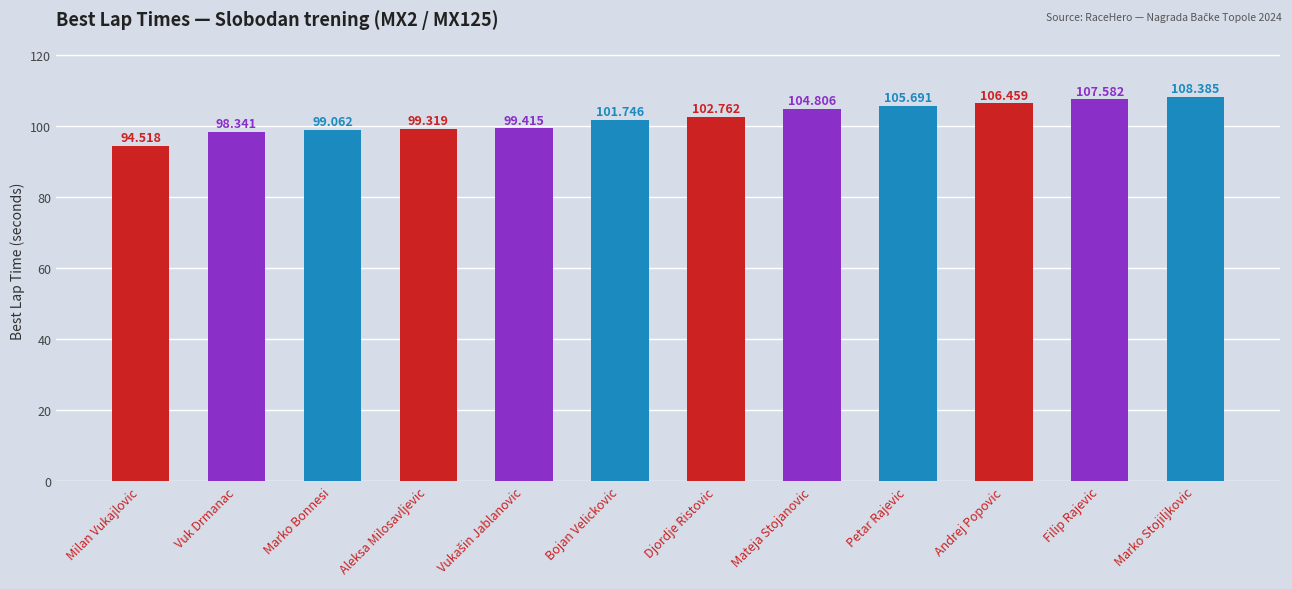

Which has a higher value, Andrej Popovic or Aleksa Milosavljevic?

Andrej Popovic